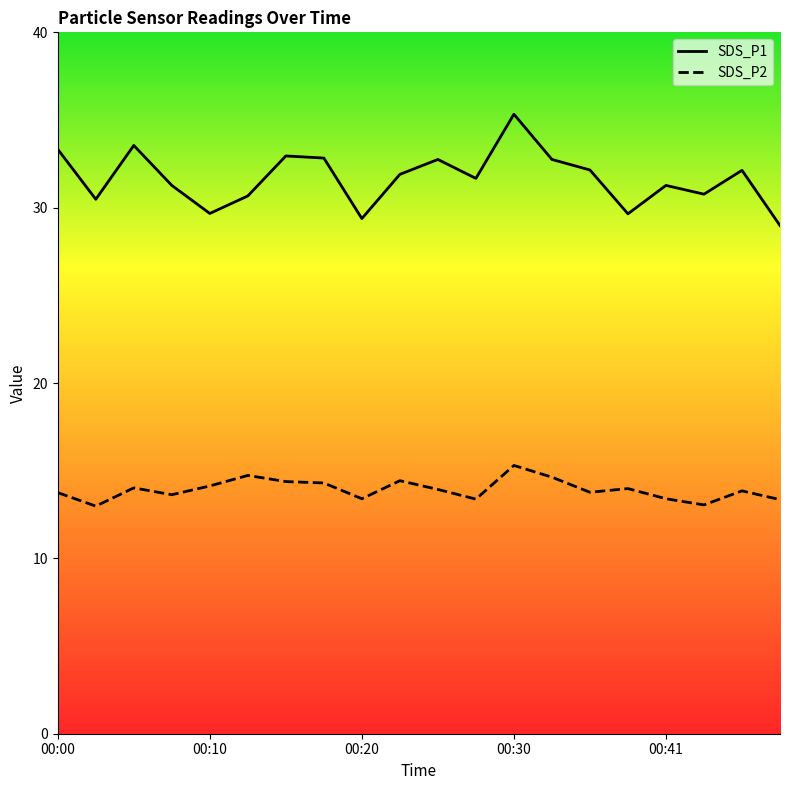

Which category has the highest value in the SDS_P1 series?

00:30